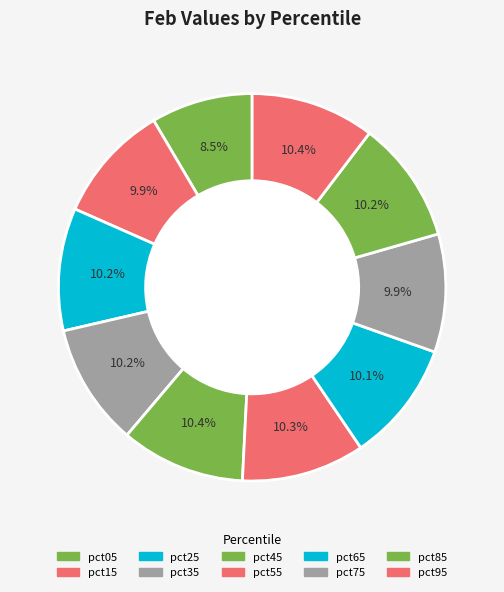

What is the total percentage of pct85 and pct45?

20.6%